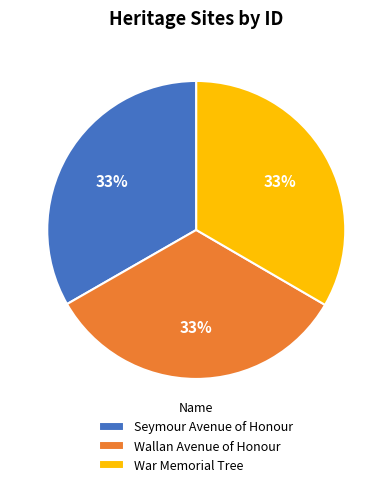

To the nearest percent, what is the combined percentage of Seymour Avenue of Honour and Wallan Avenue of Honour?

67%